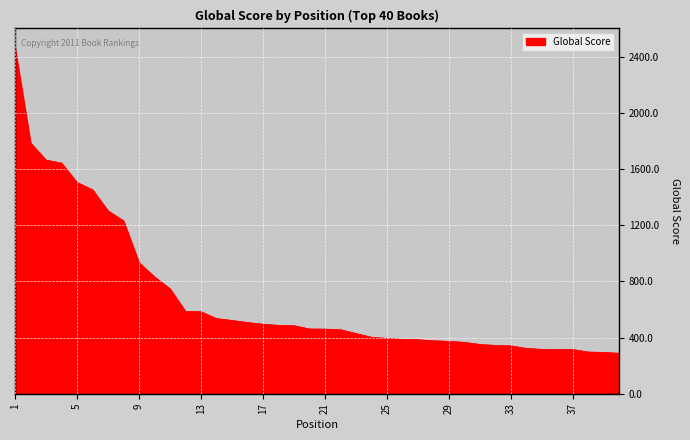

What is the difference between the maximum and minimum values?

2174